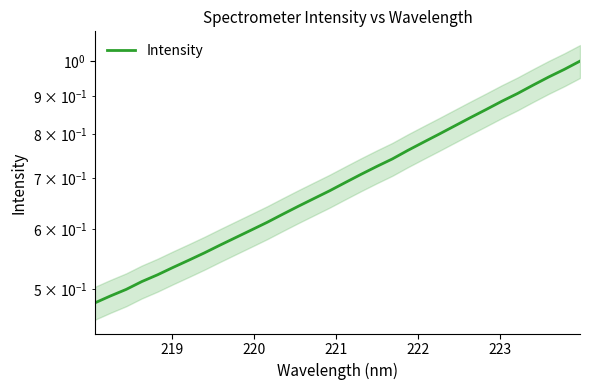

What is the average value?

0.7